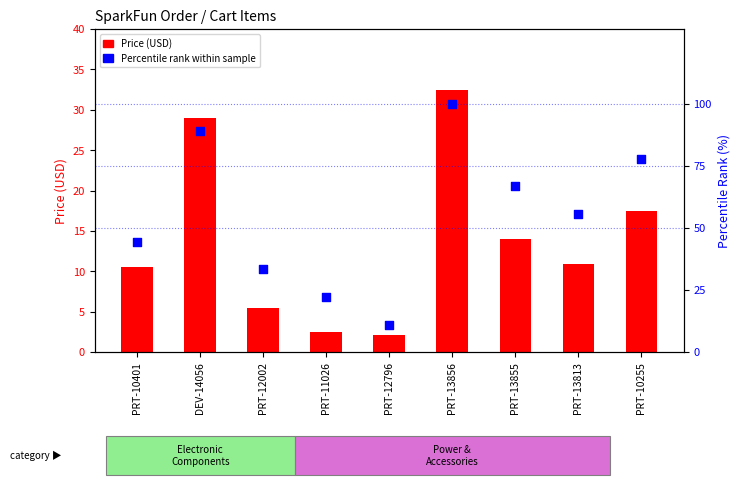

What is the total value across all series at PRT-11026?

24.7